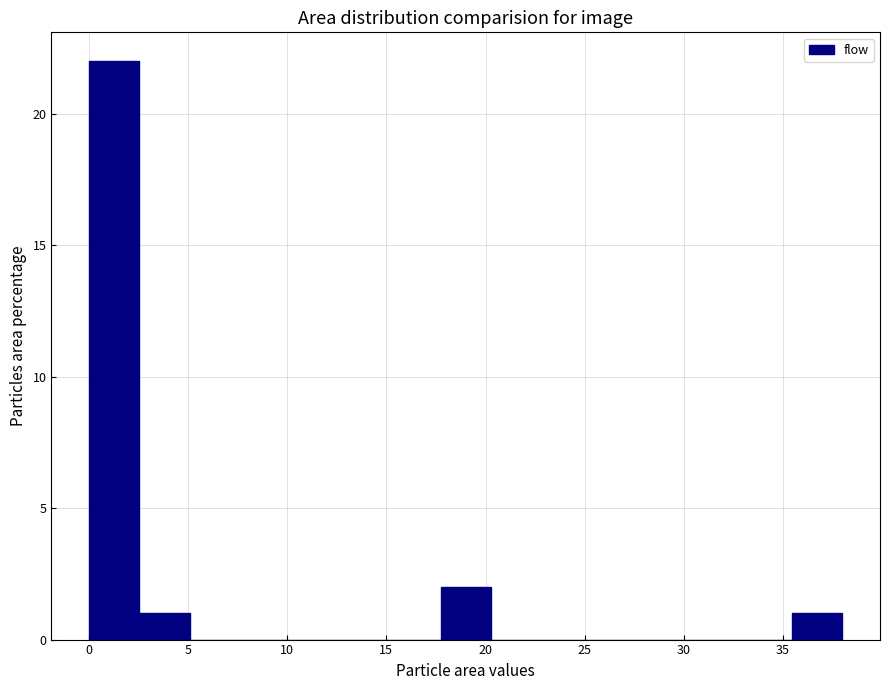

What is the height of the bar covering 35.5 to 38.0 on the x-axis? Neither the bar edges nor the heights are printed on the chart, so give them approximately, as read against the axes.

1